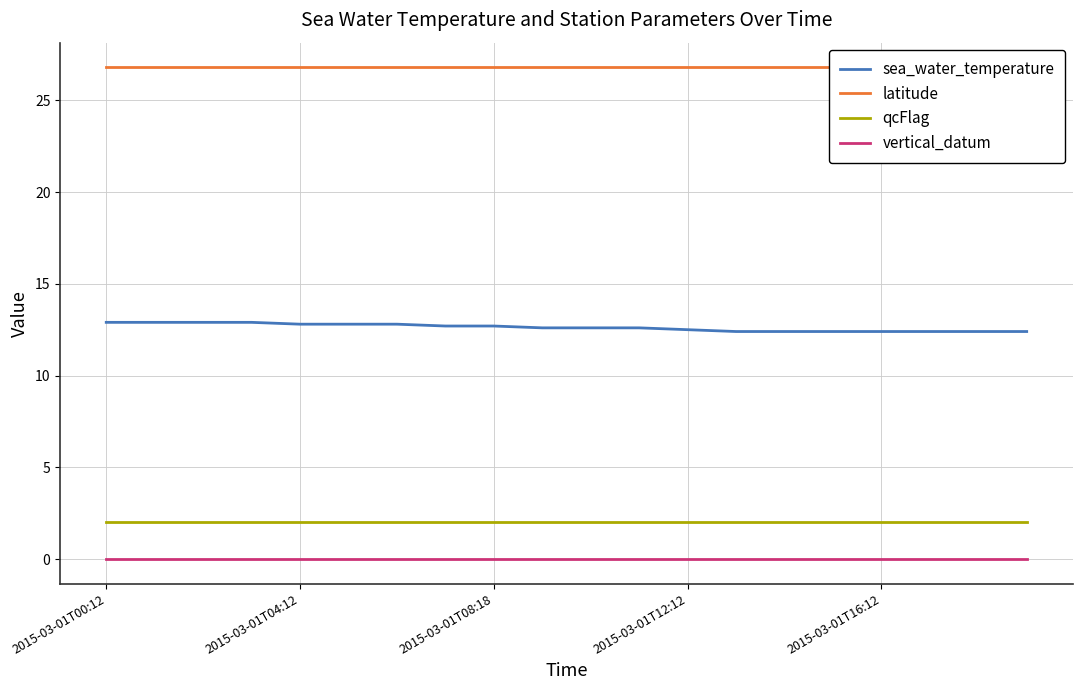

At which category is the sum across all series the highest?

2015-03-01T00:12